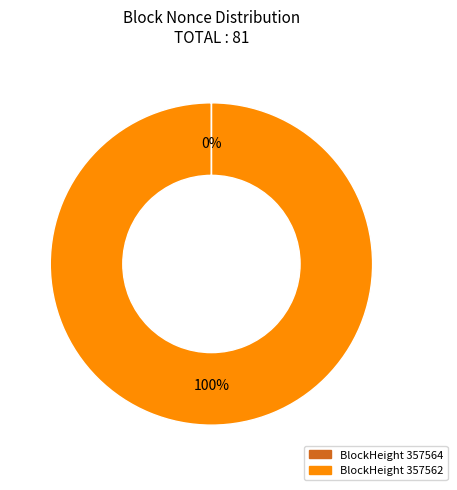

Is there a majority slice in this chart?

Yes